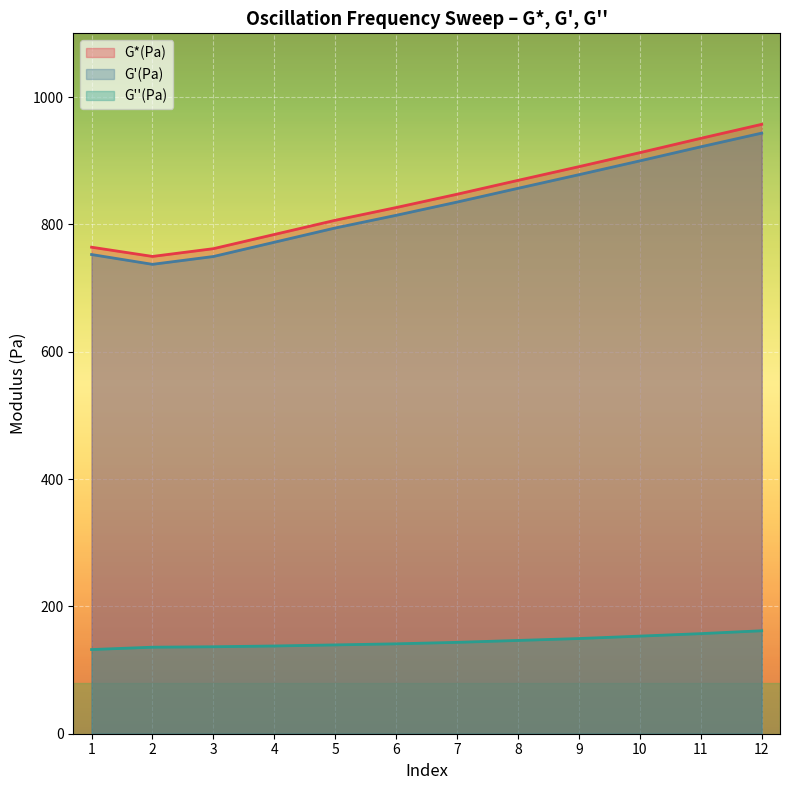

True or false: G*(Pa) has more than 2 points higher than both neighbors.

False